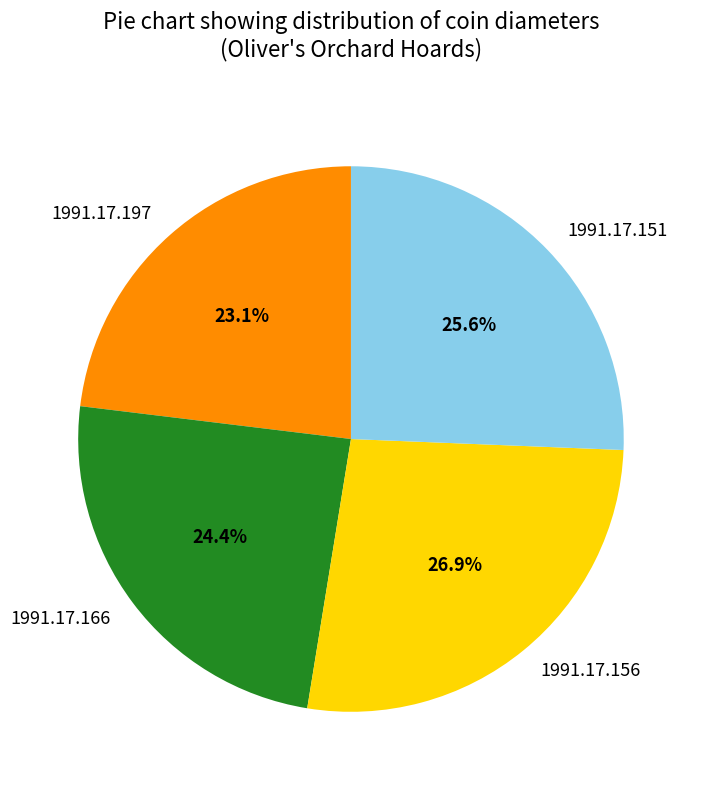

Is it true that 1991.17.197 is 23% of the pie?

True